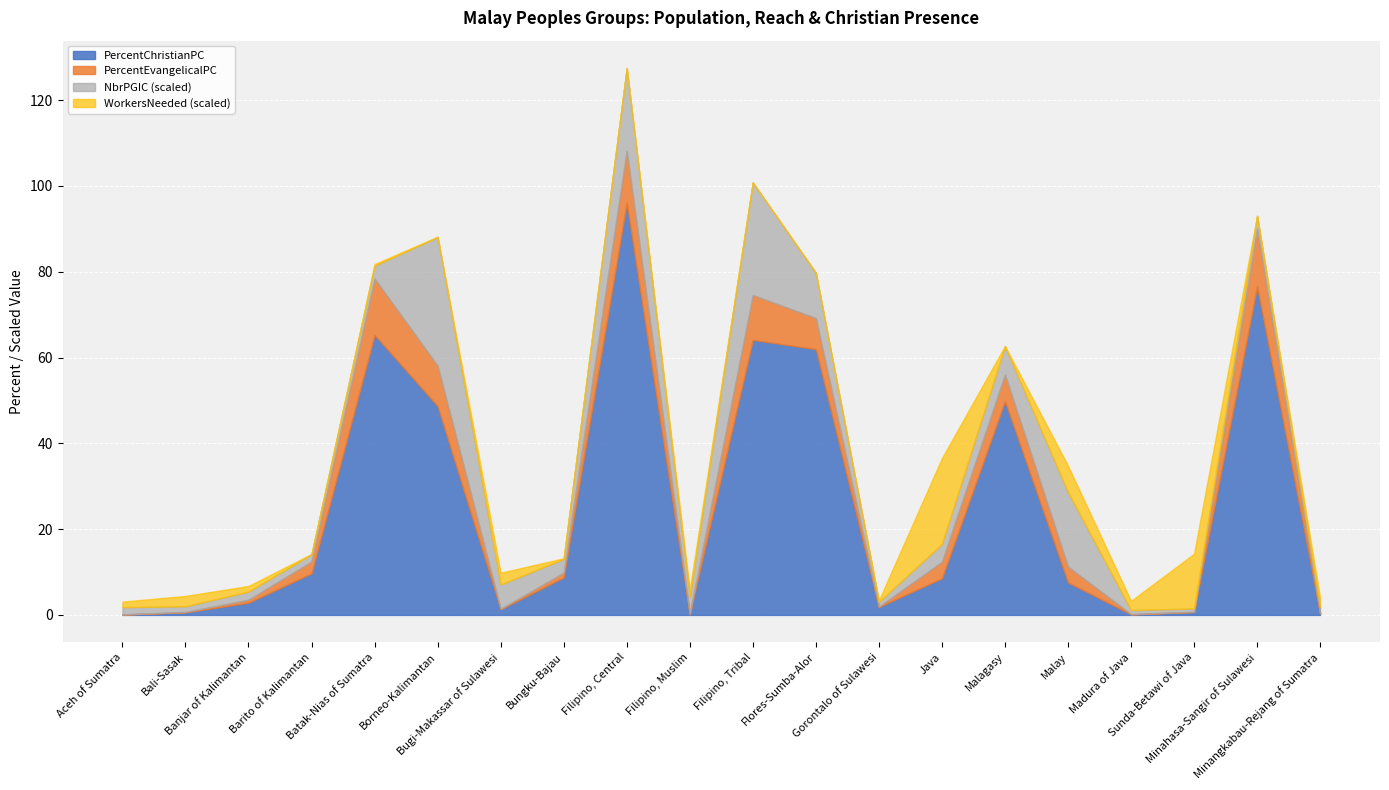

The value of PercentChristianPC at Filipino, Tribal is 64.1. True or false?

True